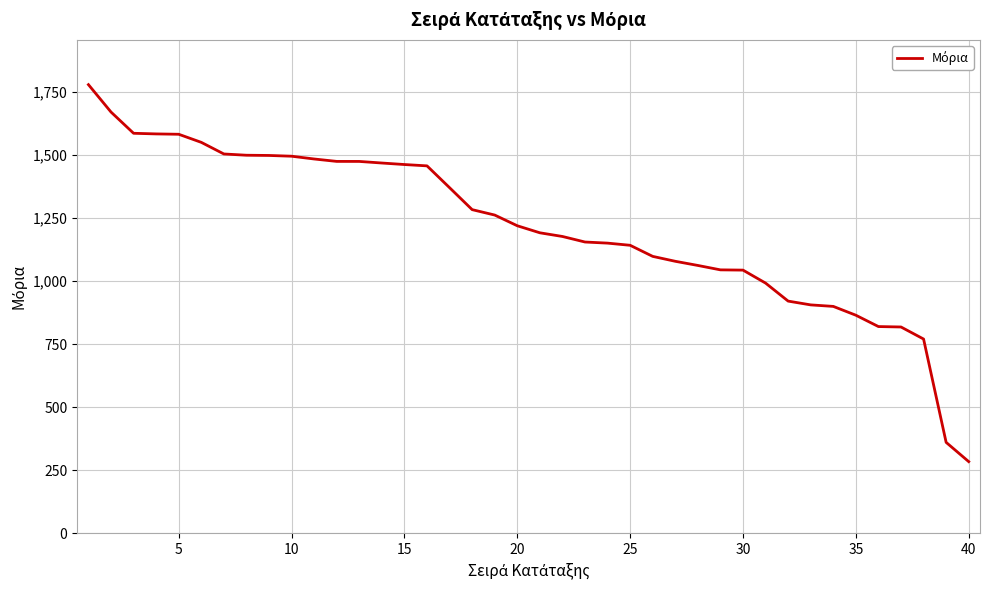

What is the greatest value displayed?

1780.0